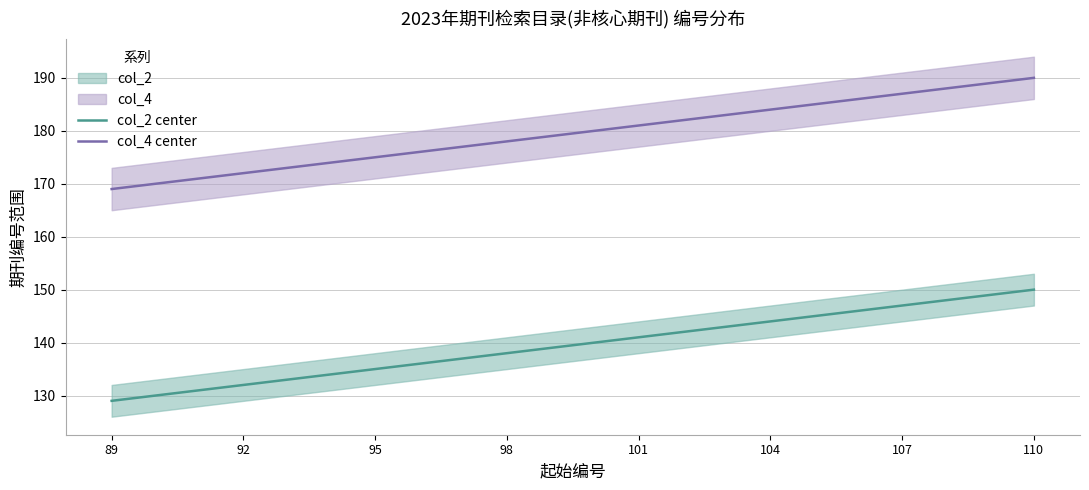

True or false: col_4 center and col_2 center cross at least once.

False